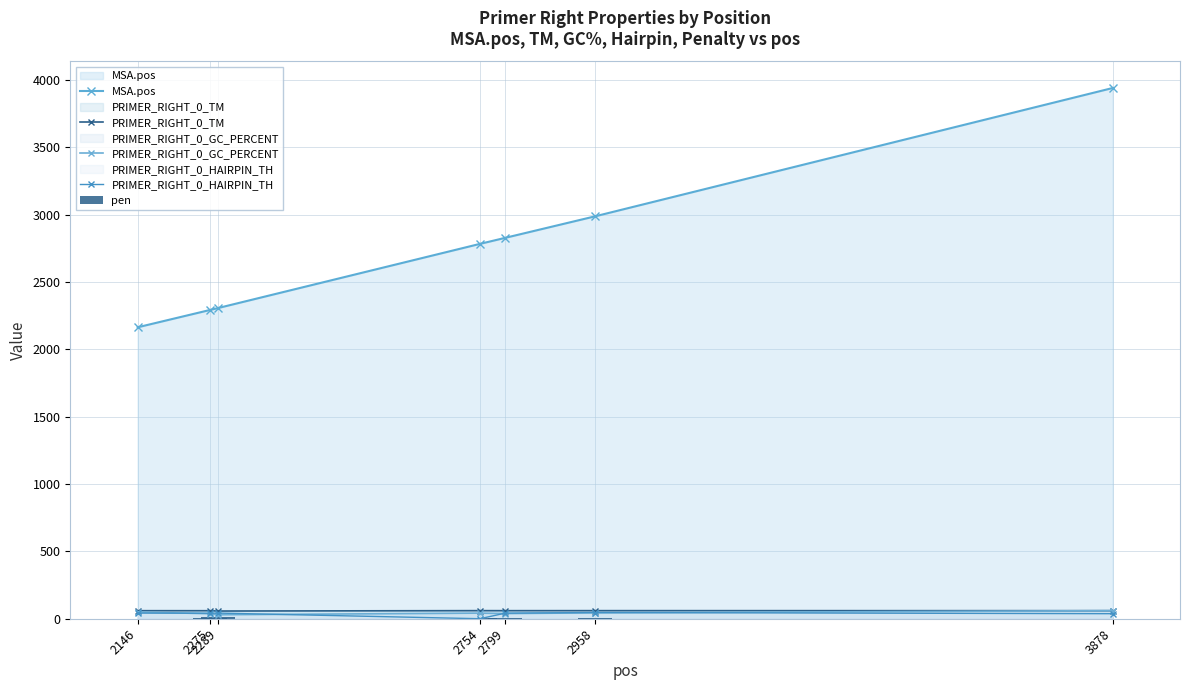

What is the difference between the highest and lowest values at 2754?

2782.0